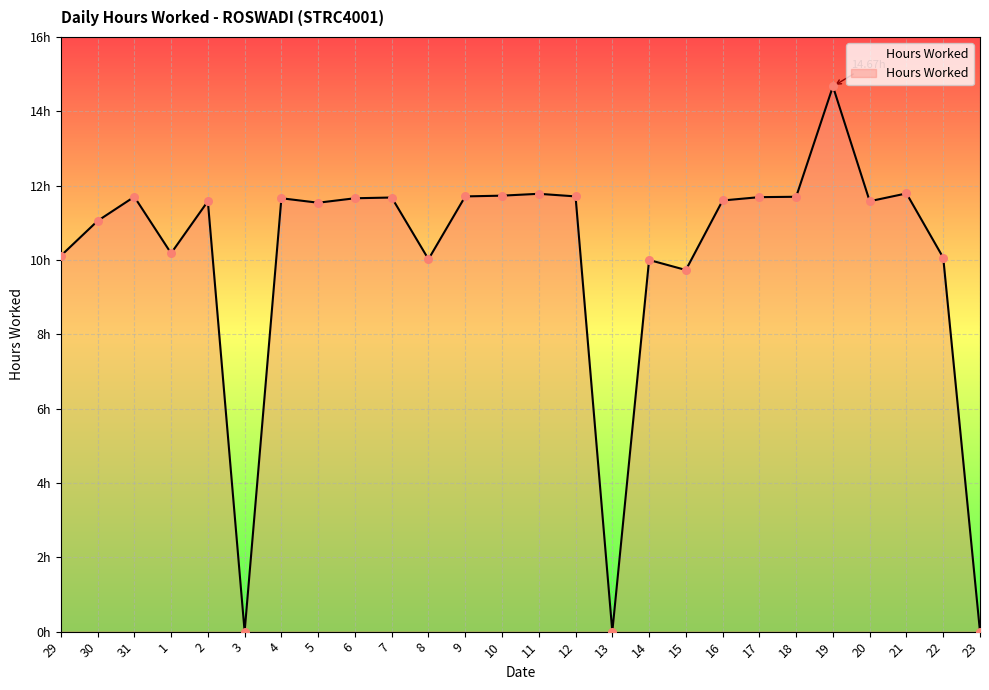

Which has a higher value, 16 or 19?

19